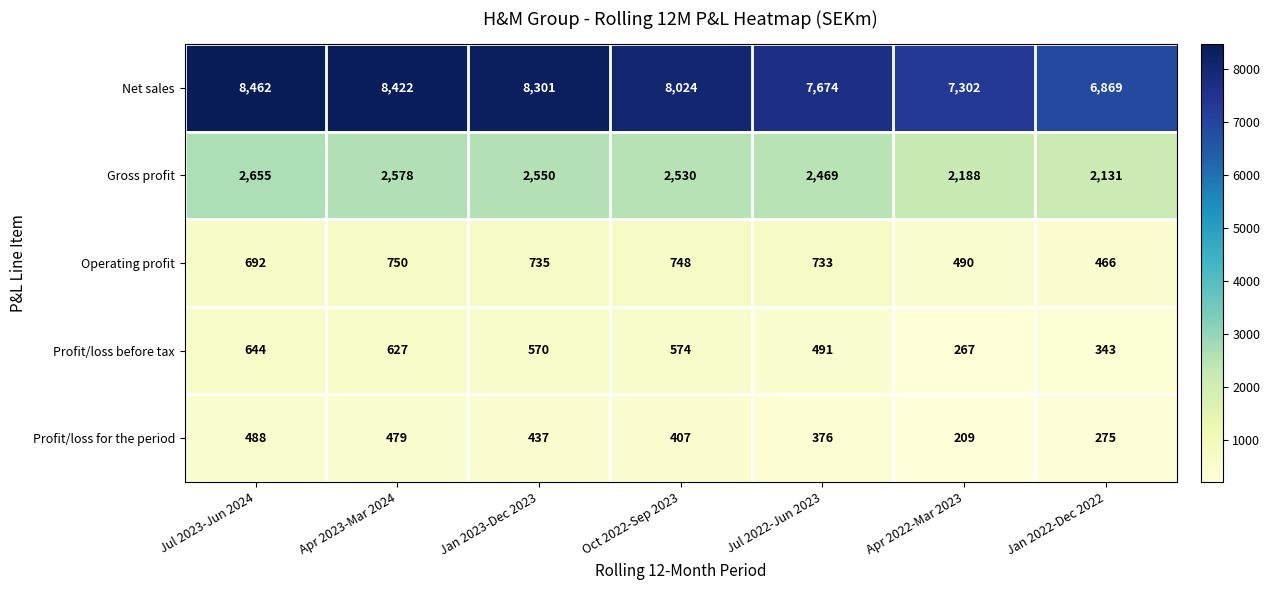

What is the difference between the maximum and minimum values in the Net sales series?

1593